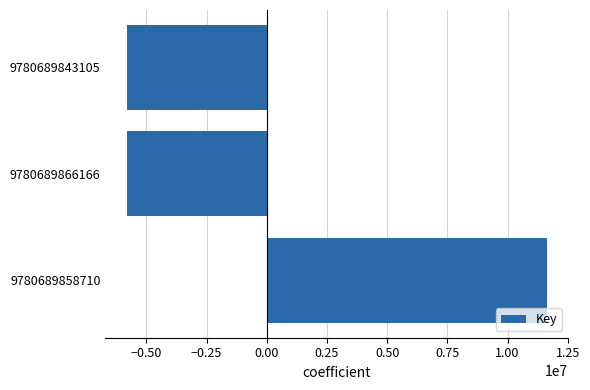

What is the change in value from 9780689858710 to 9780689843105?

-17467729.0